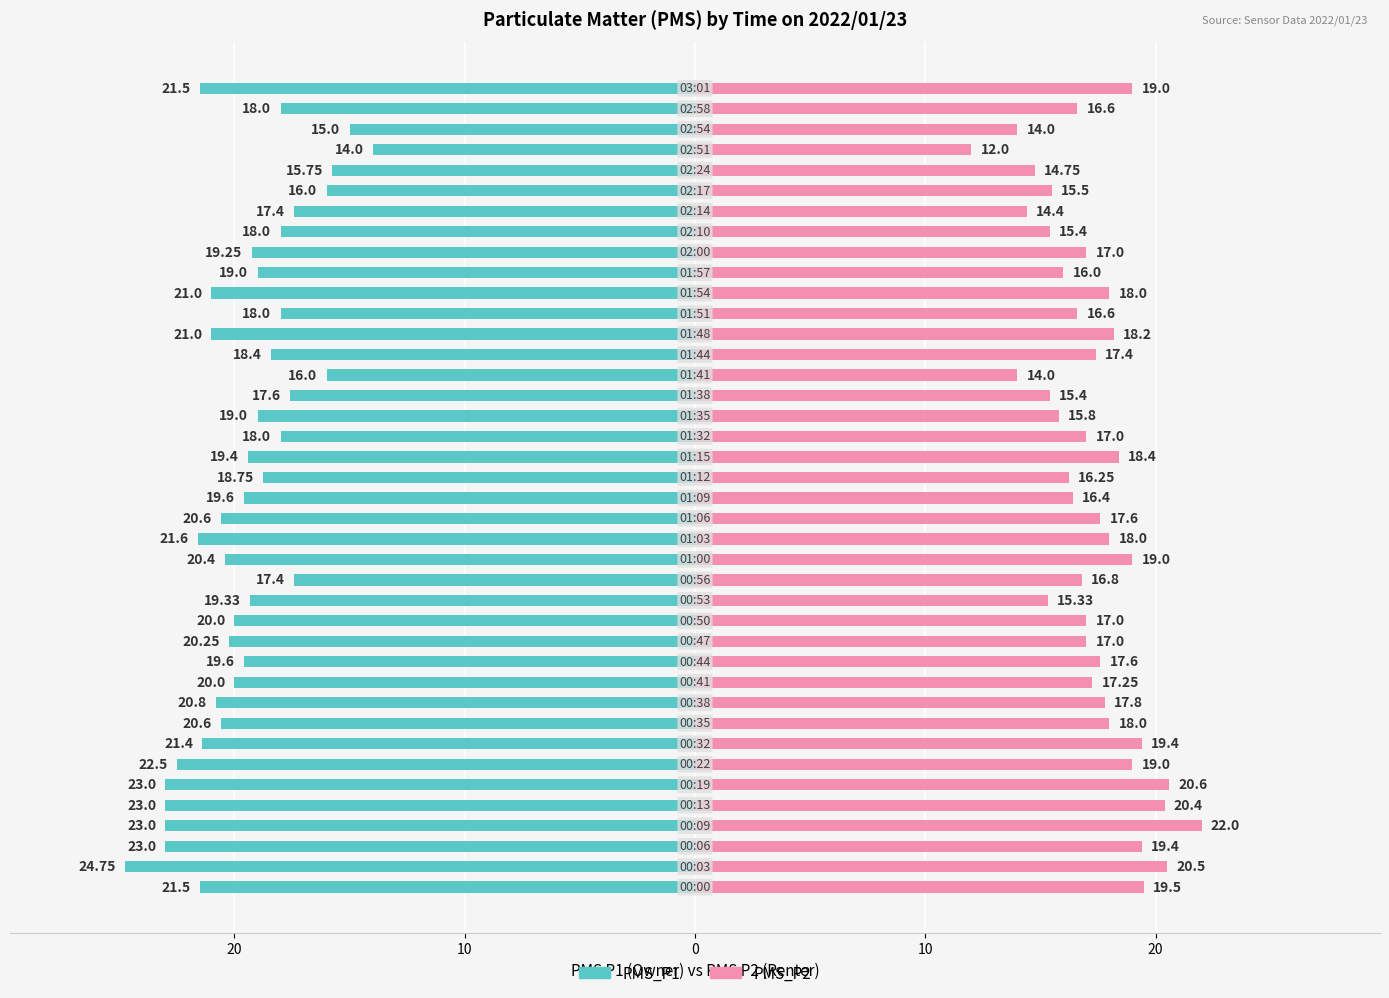

Count the number of data series in this chart.

2